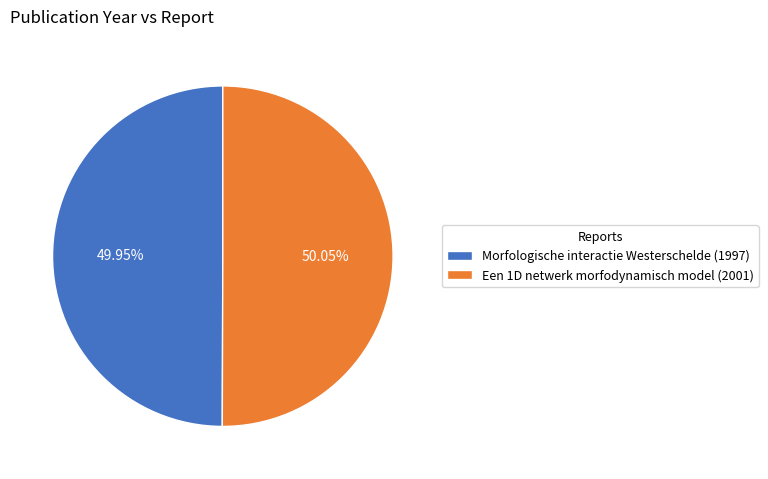

Is it true that Morfologische interactie Westerschelde (1997) is 42% of the pie?

False